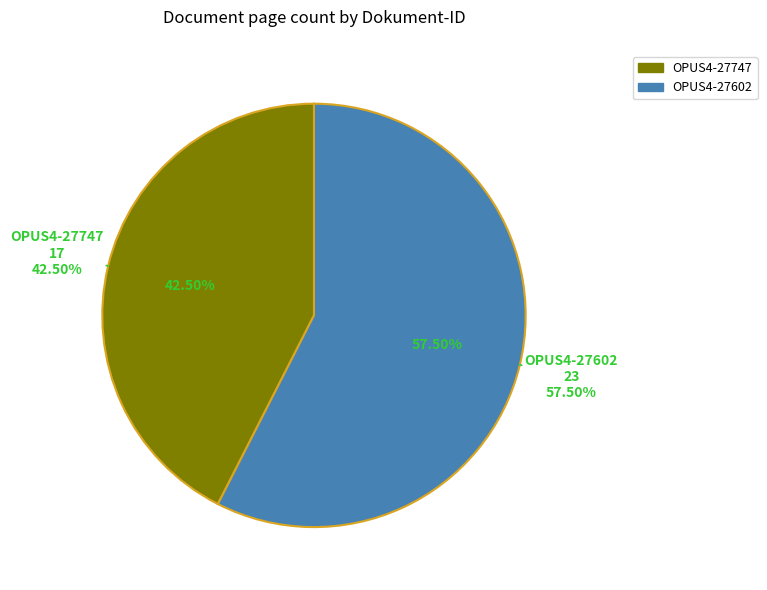

What percentage is the OPUS4-27747 slice, to the nearest percent?

42%